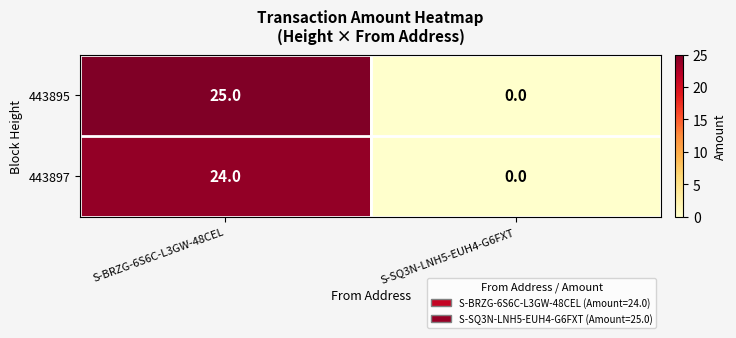

Rank the series by their maximum value, from highest to lowest.

443895, 443897